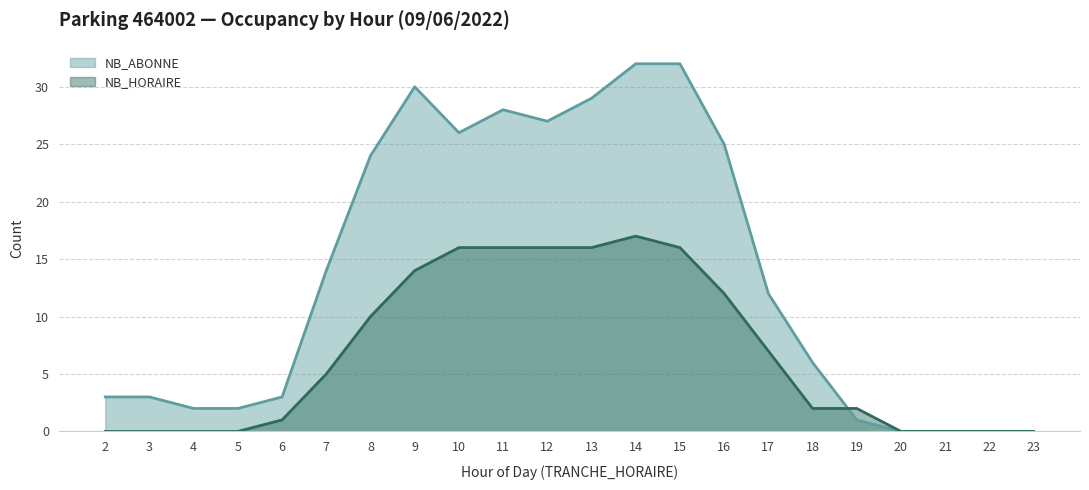

True or false: NB_HORAIRE and NB_ABONNE intersect in this chart.

True